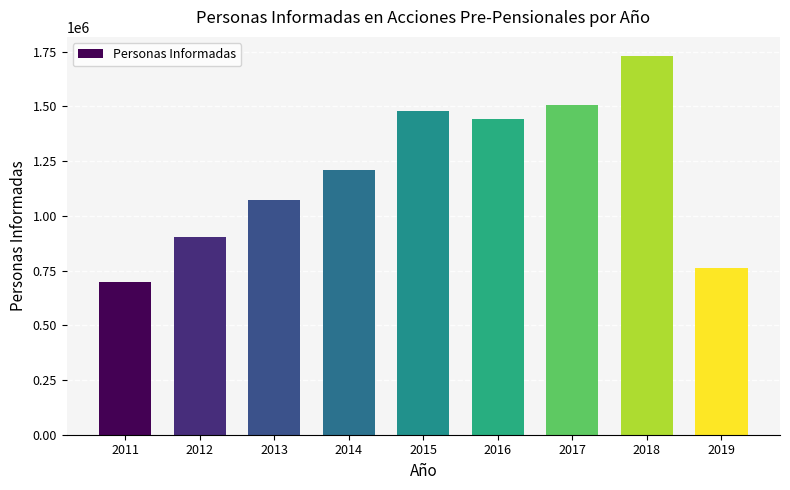

Reading right to left, transcribe all the data shown in this chart.

2019=763746	2018=1730551	2017=1504175	2016=1443692	2015=1478498	2014=1210221	2013=1074269	2012=903911	2011=696211